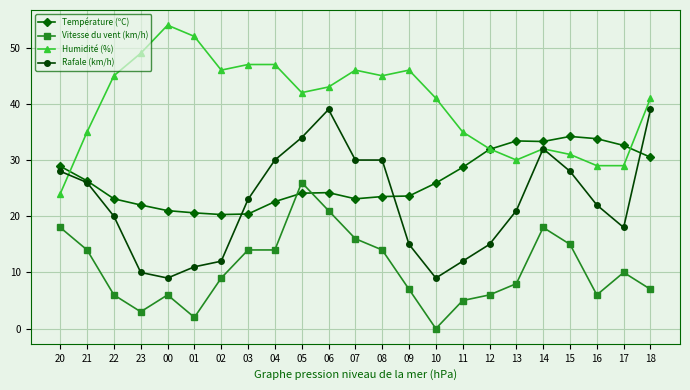

What is the difference between the maximum and minimum values in the Température (ºC) series?

13.9